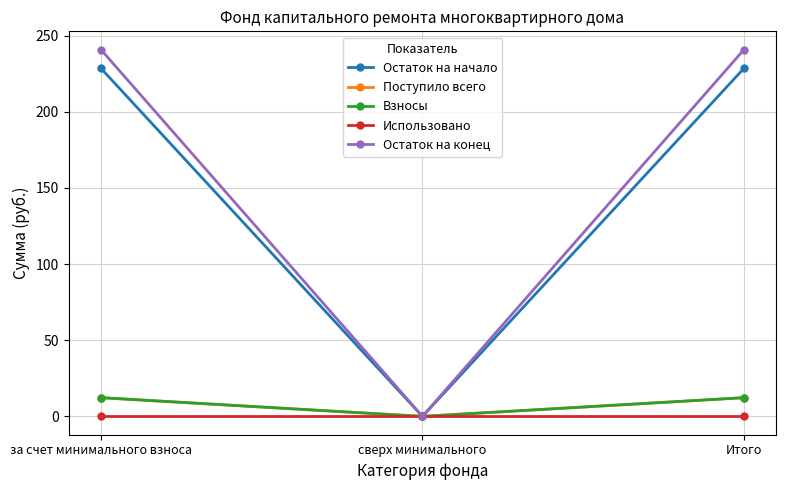

What position from the left is сверх минимального?

2